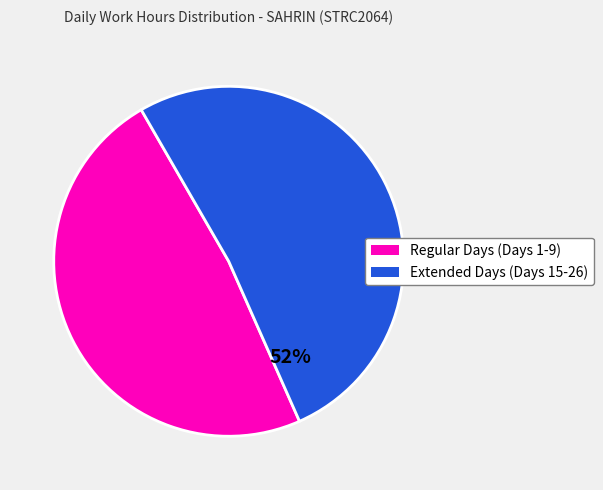

Does any single category account for the majority?

Yes